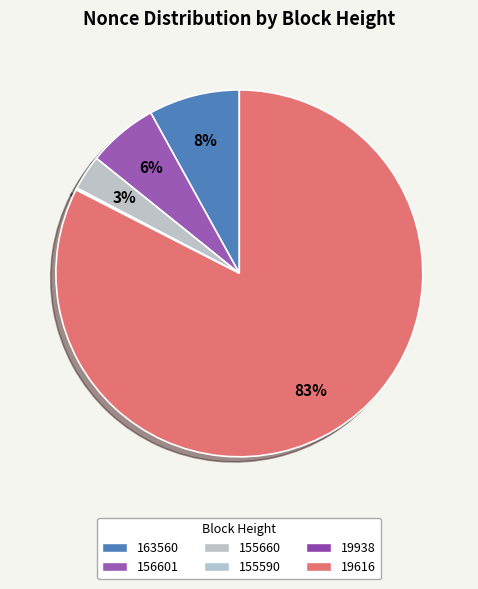

Which slice is the smallest?

19938